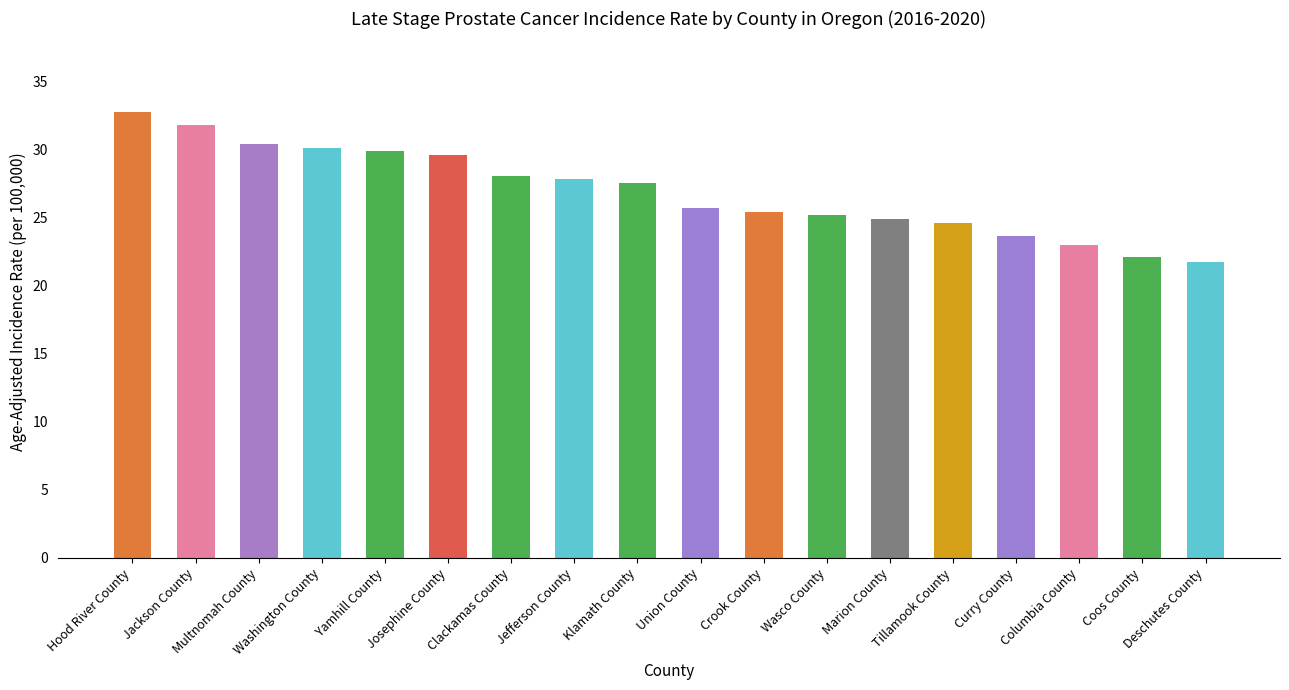

At which label does the data first exceed 27?

Hood River County